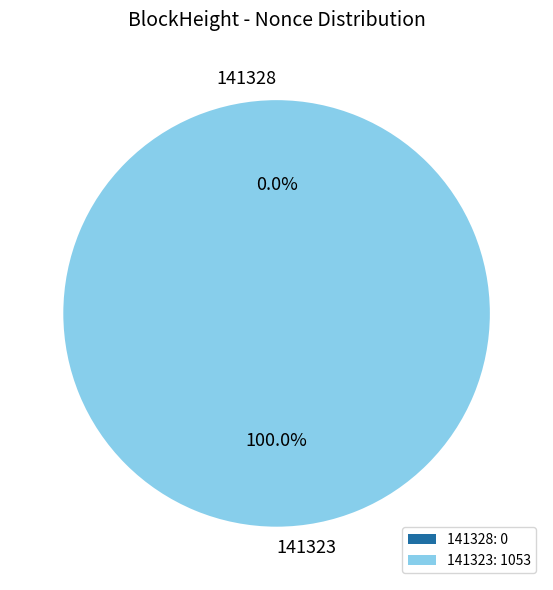

Which category accounts for the majority?

141323